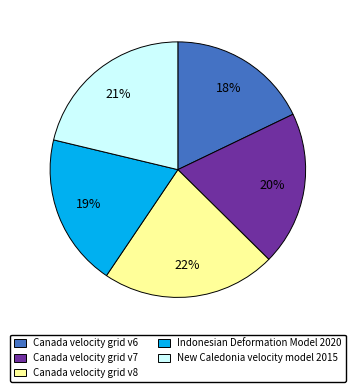

What is the ratio of the value at Canada velocity grid v7 to the value at Canada velocity grid v8?

0.9